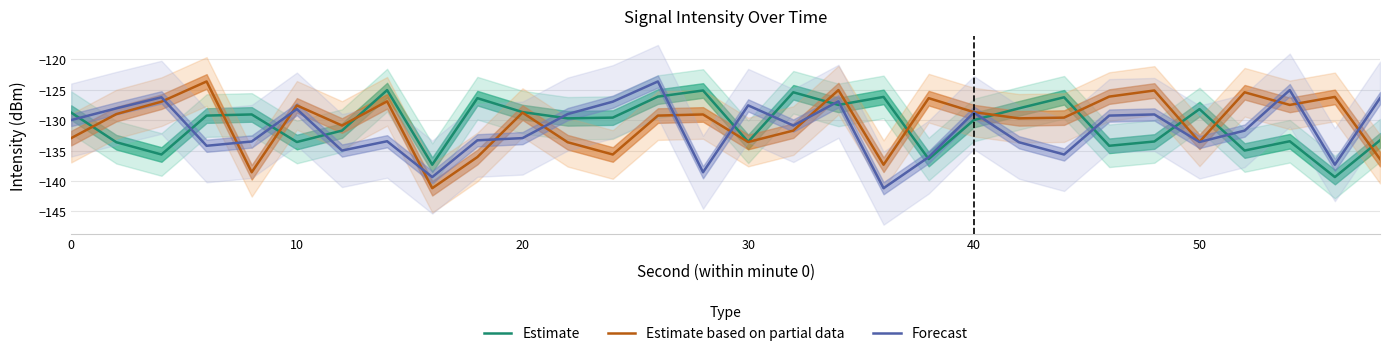

At how many categories does at least one series exceed -130?

28